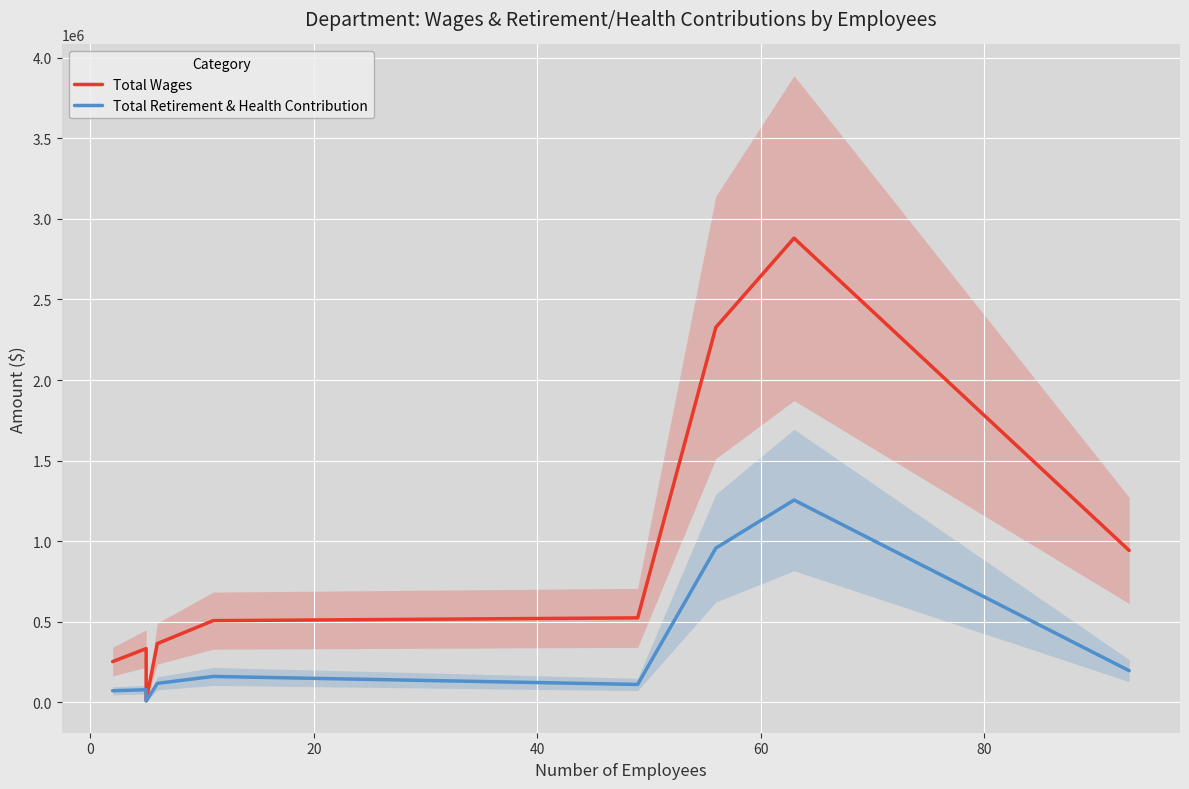

How many data points does each series have?

9